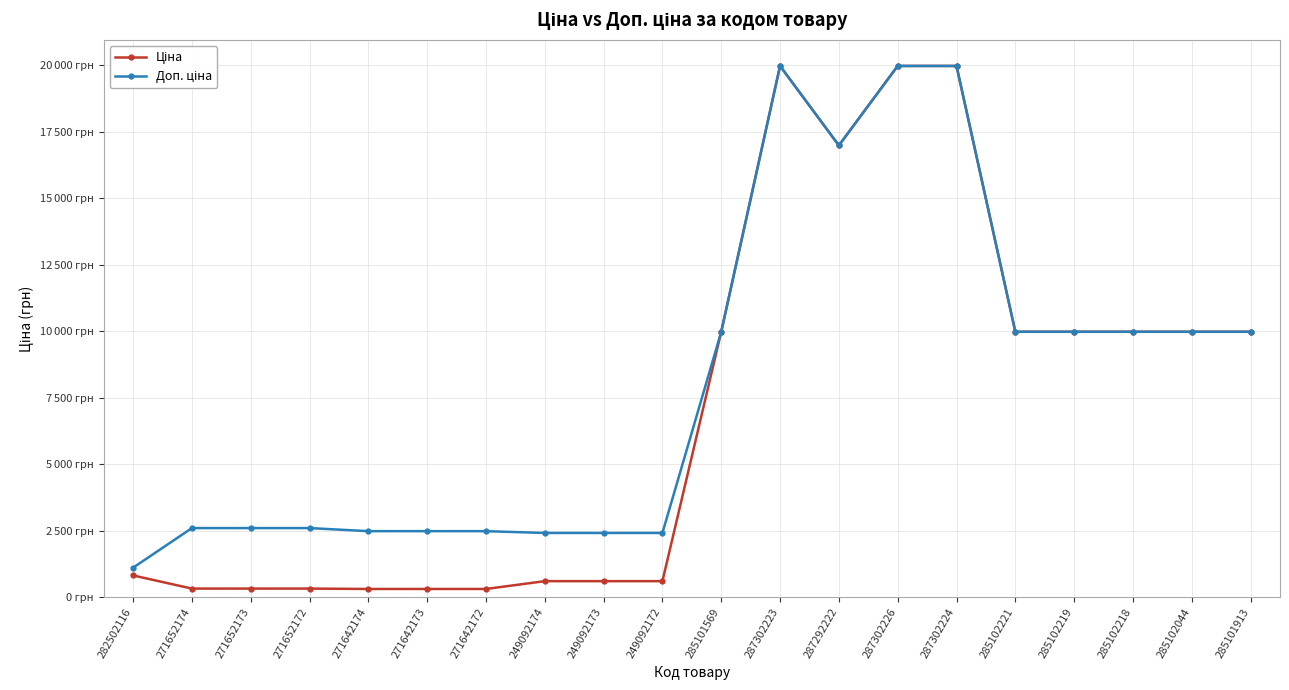

Reading right to left, what are all the values shown in this chart?

Ціна: 9975.0	9975.0	9975.0	9975.0	9975.0	19964.2	19964.2	16976.3	19964.2	9975.0	603.7	603.7	603.7	310.3	310.3	310.3	324.8	324.8	324.8	818.5
Доп. ціна: 9975.0	9975.0	9975.0	9975.0	9975.0	19964.2	19964.2	16976.3	19964.2	9975.0	2414.8	2414.8	2414.8	2482.4	2482.4	2482.4	2598.3	2598.3	2598.3	1109.2